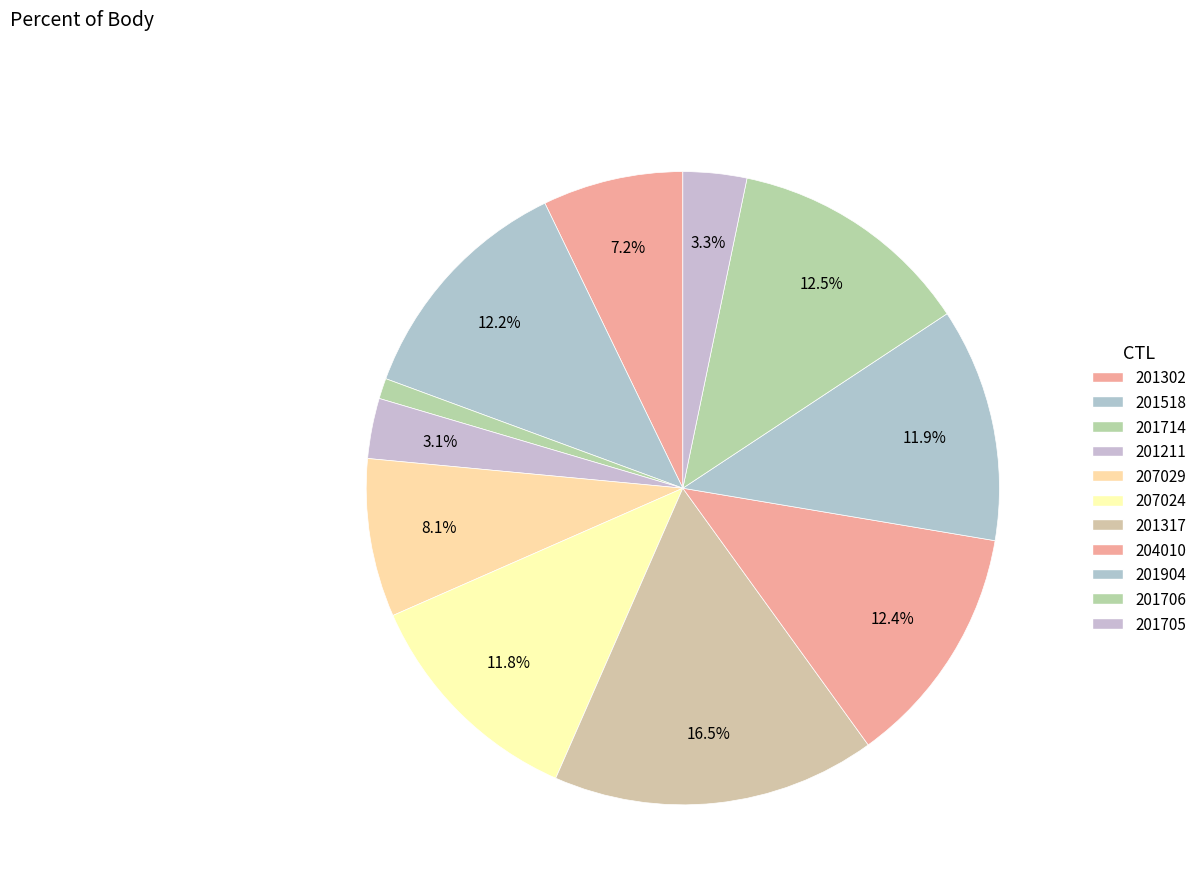

Between 201518 and 201706, which is larger?

201706